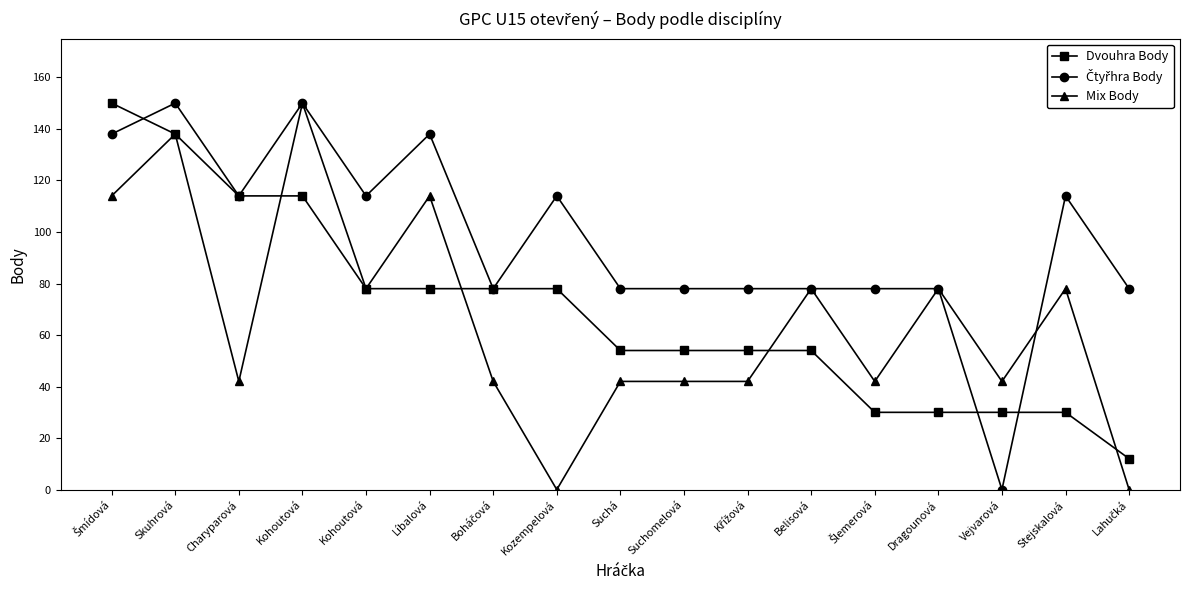

Is this an area chart (filled region under the line)?

No